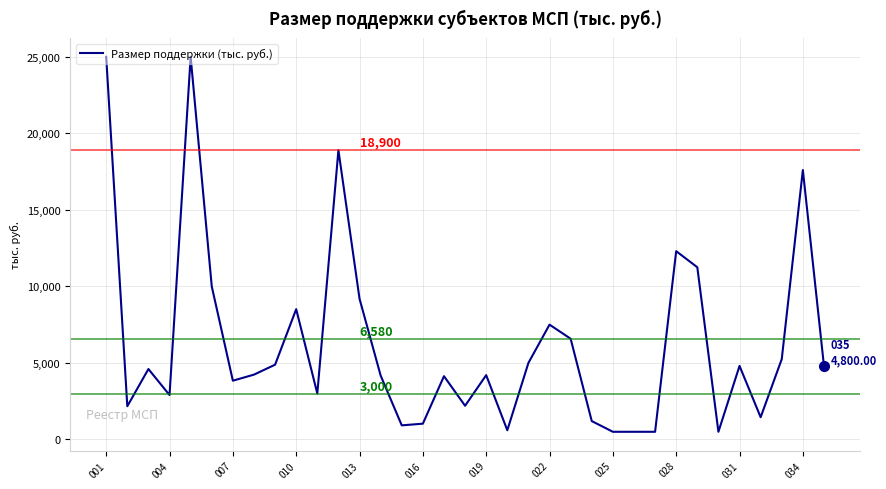

How many categories are shown in the chart?

35